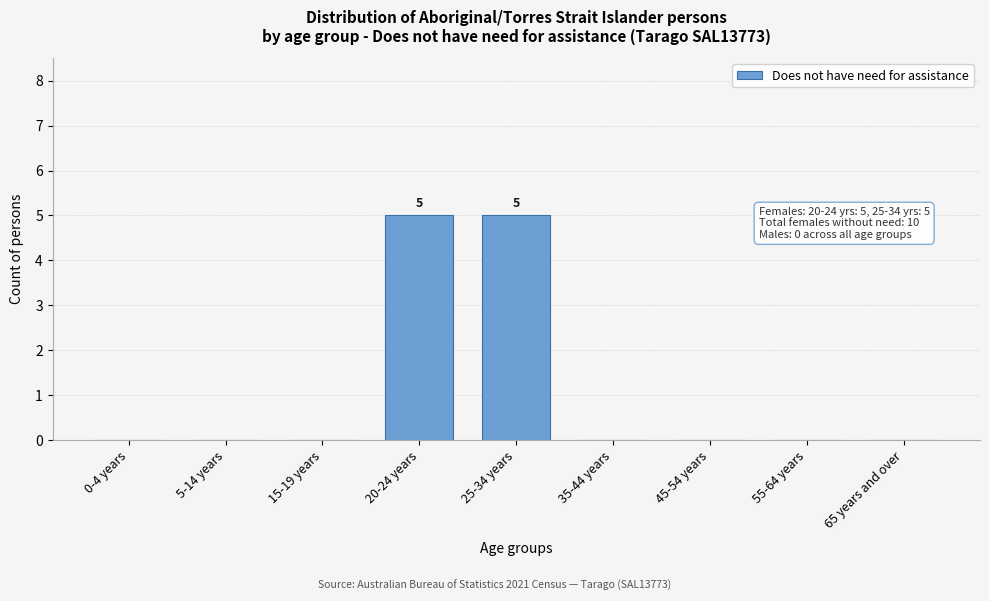

Reading right to left, list all the values displayed in this chart.

65 years and over=0	55-64 years=0	45-54 years=0	35-44 years=0	25-34 years=5	20-24 years=5	15-19 years=0	5-14 years=0	0-4 years=0